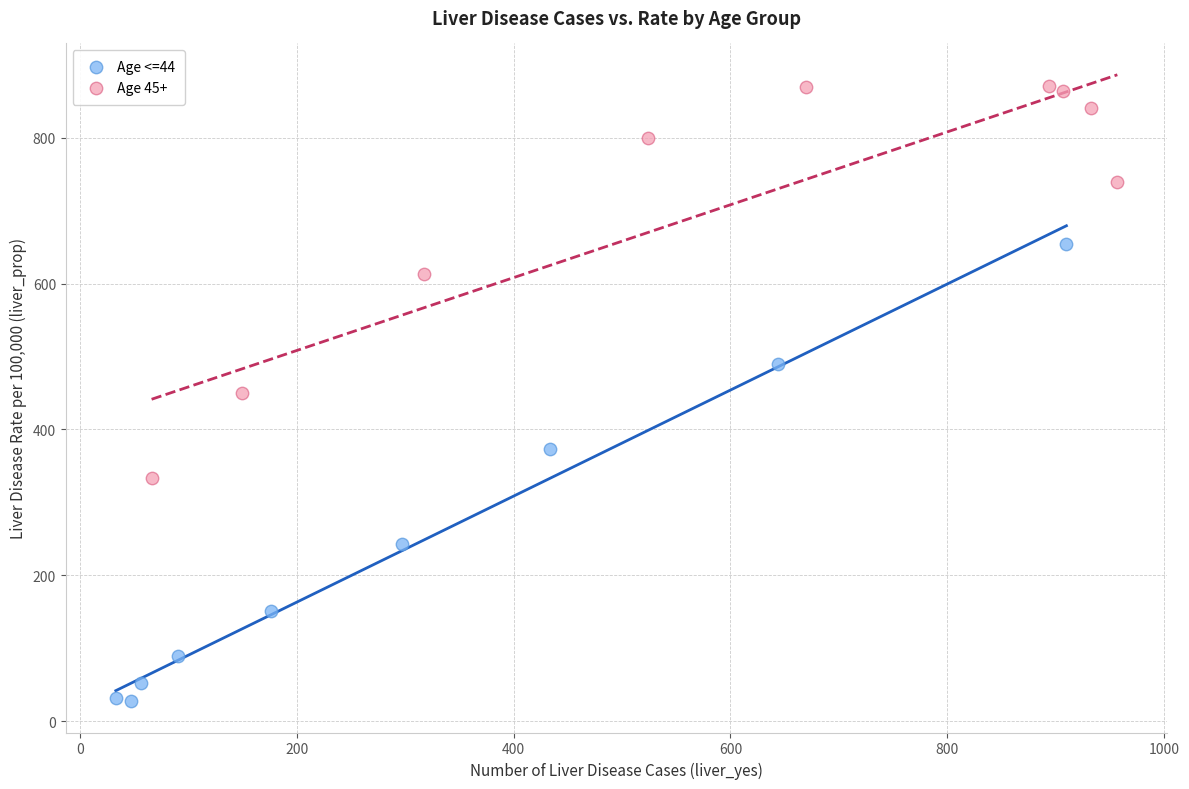

Which series contains the lowest Y value?

Age <=44